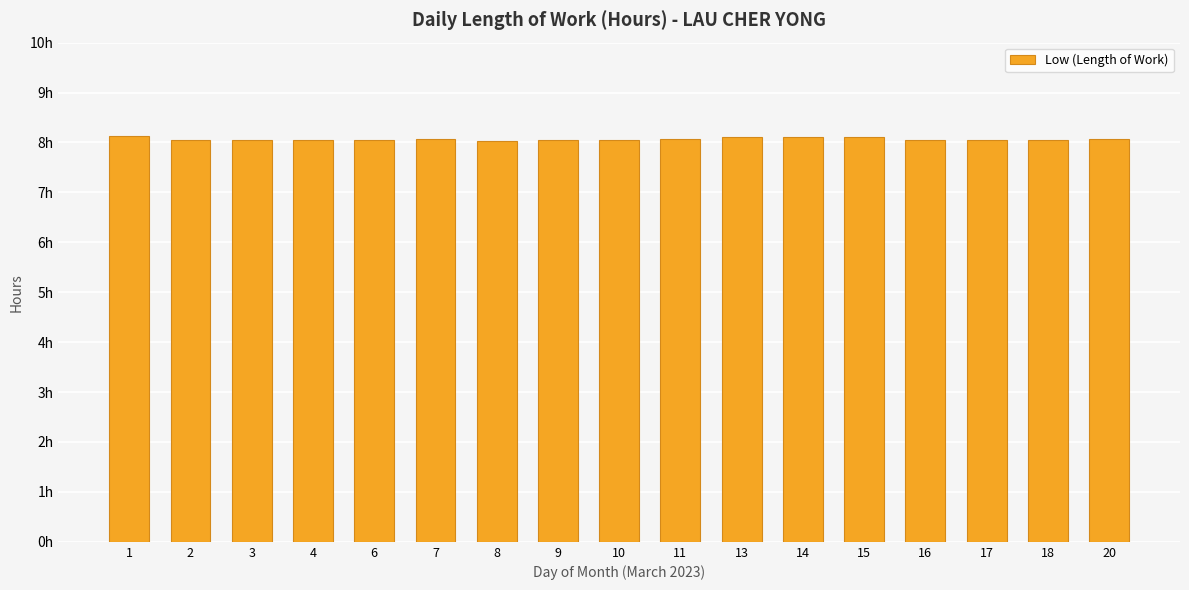

Is it true that the value at 20 is 10.5?

False